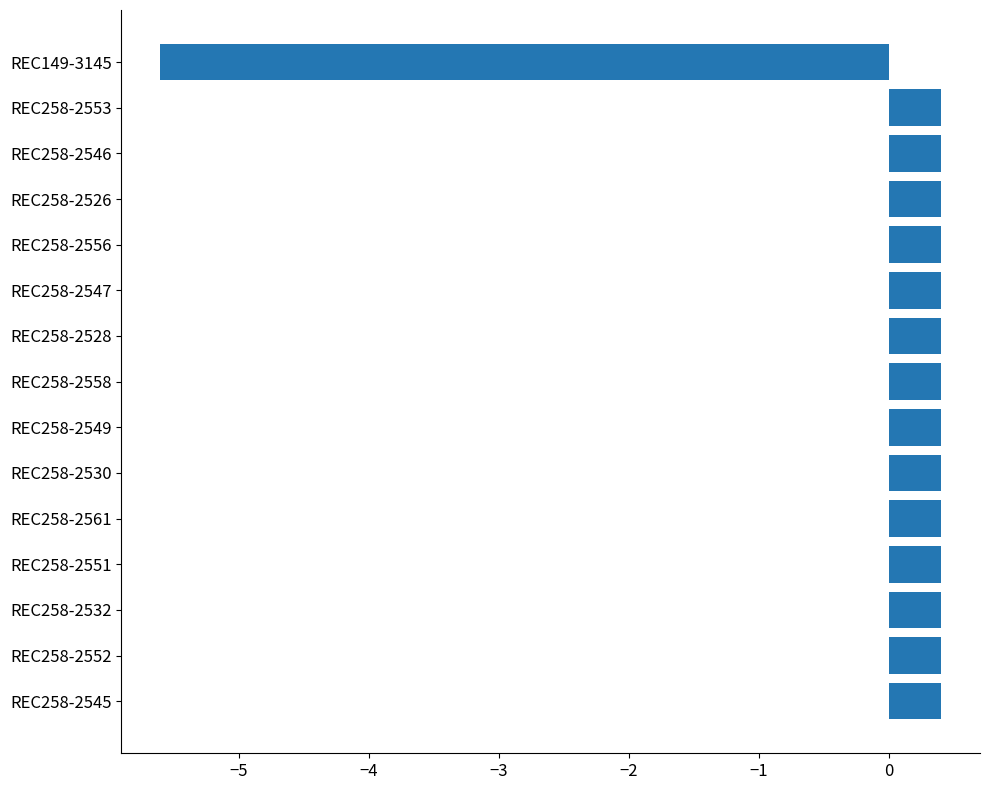

What is the maximum value shown in the chart?

0.4